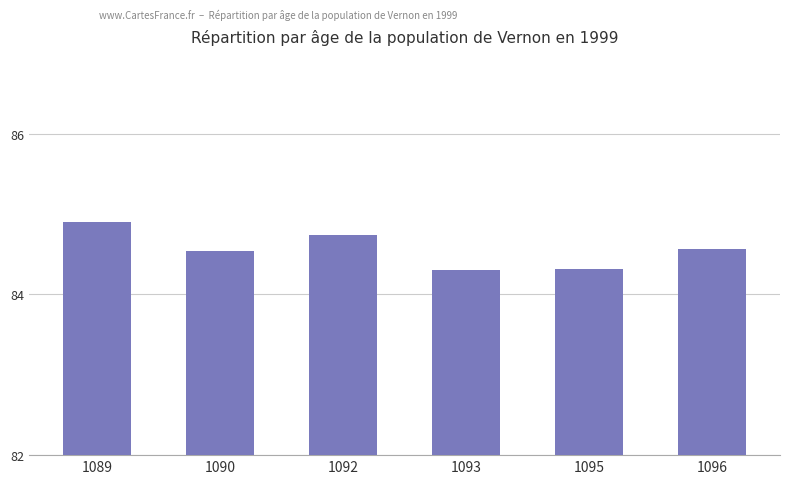

What is the average value?

84.6